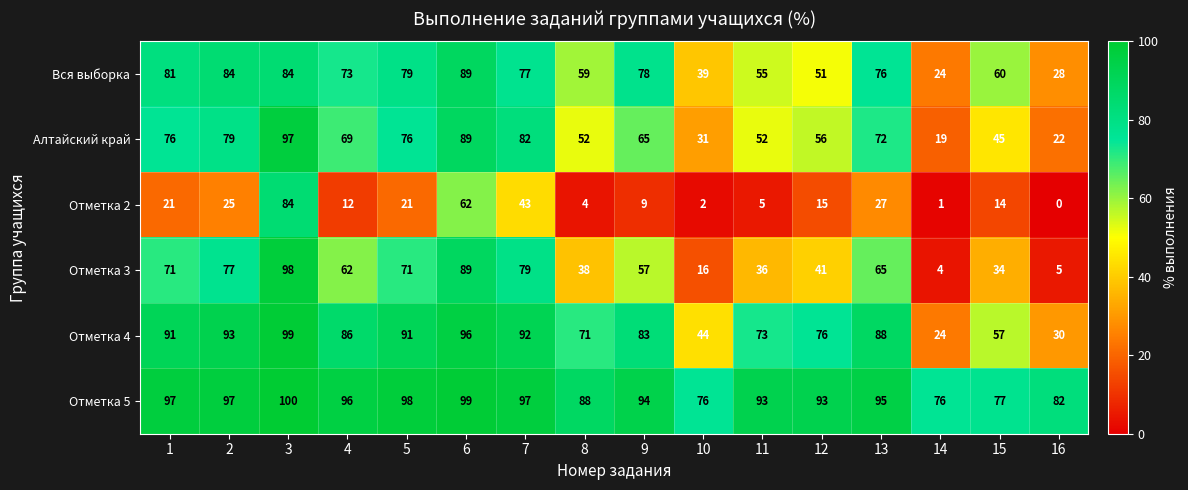

List the series in order of their peak value, highest first.

Отметка 5, Отметка 4, Отметка 3, Алтайский край, Вся выборка, Отметка 2